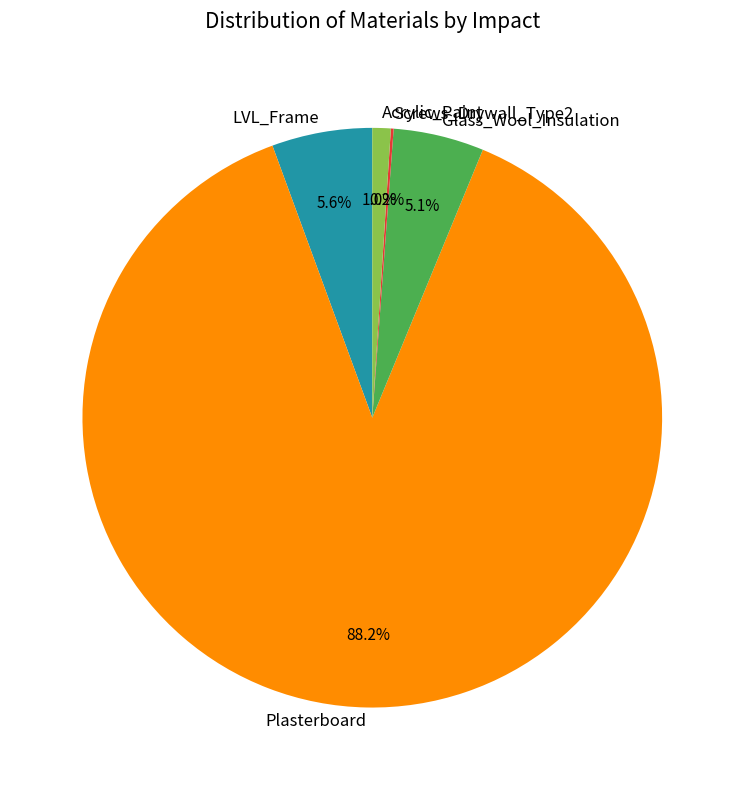

Which has a higher value, Acrylic_Paint or Plasterboard?

Plasterboard